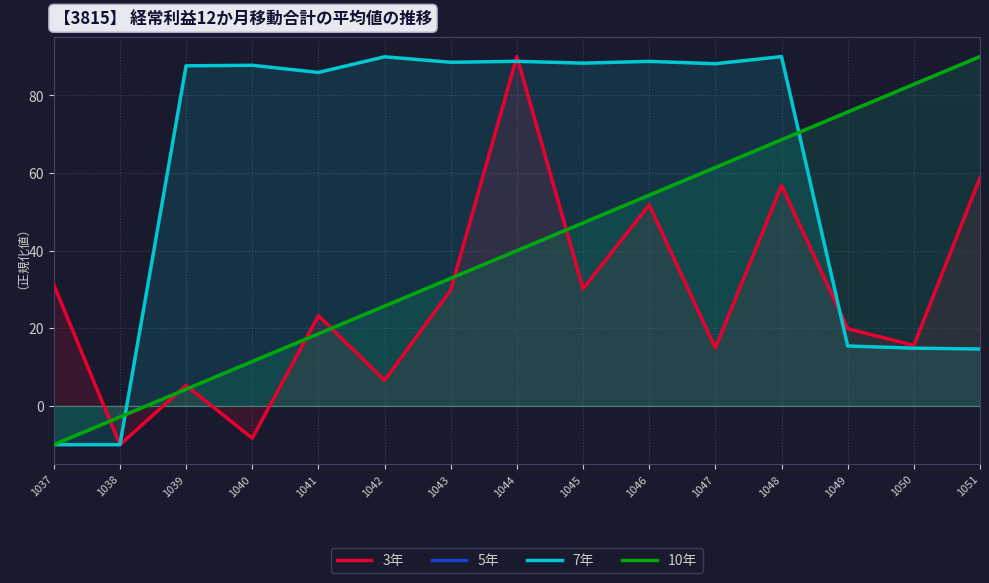

Which label corresponds to the smallest value in the chart?

1038